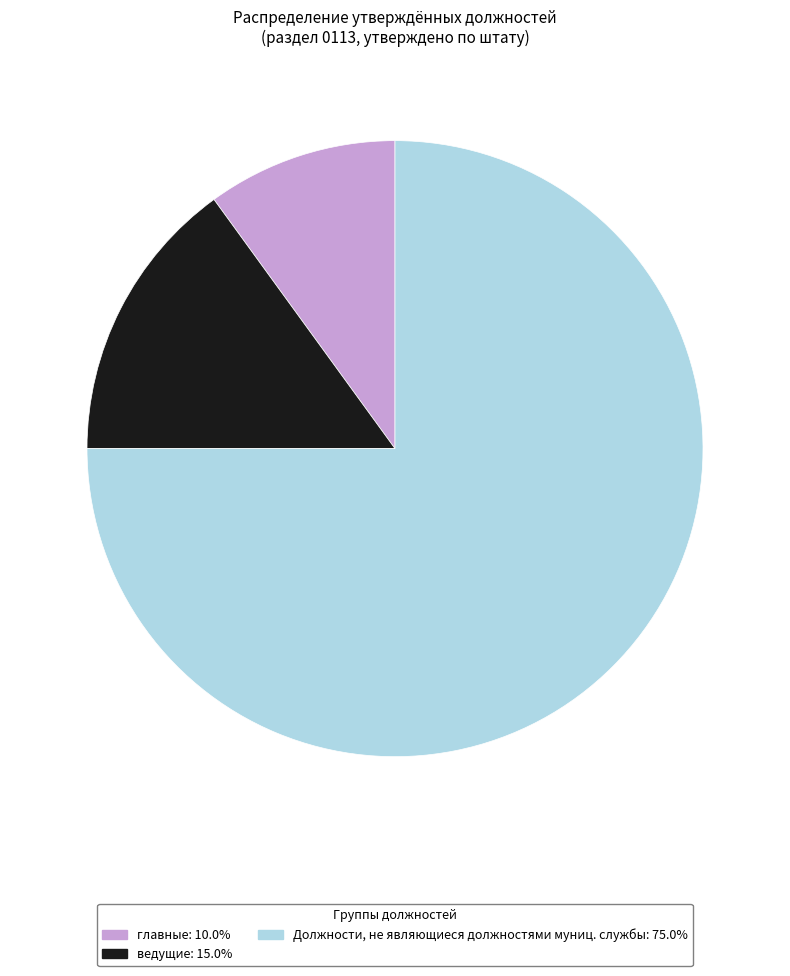

Is there a majority slice in this chart?

Yes